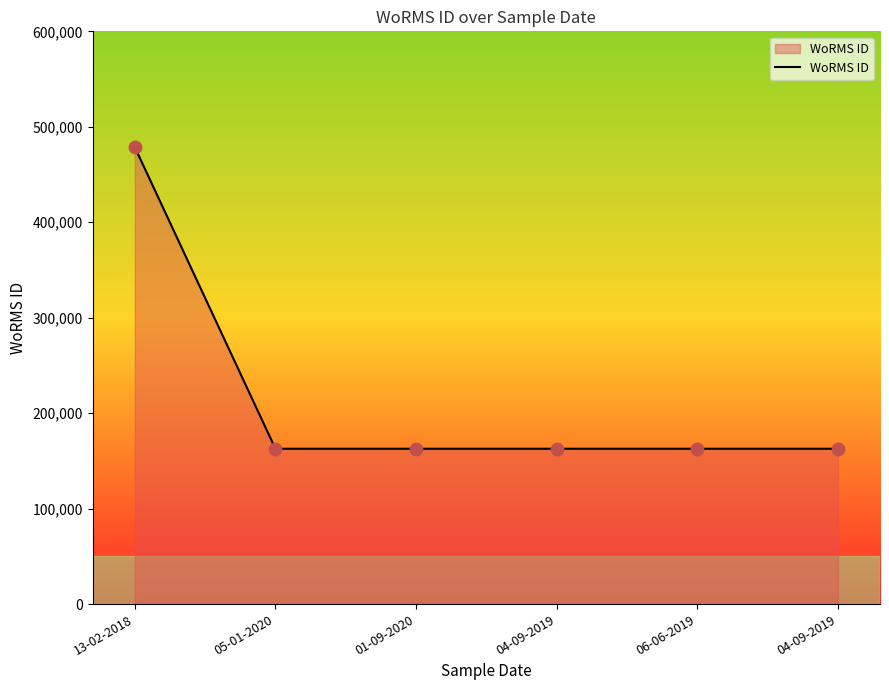

Which has a higher value, 13-02-2018 or 04-09-2019?

13-02-2018